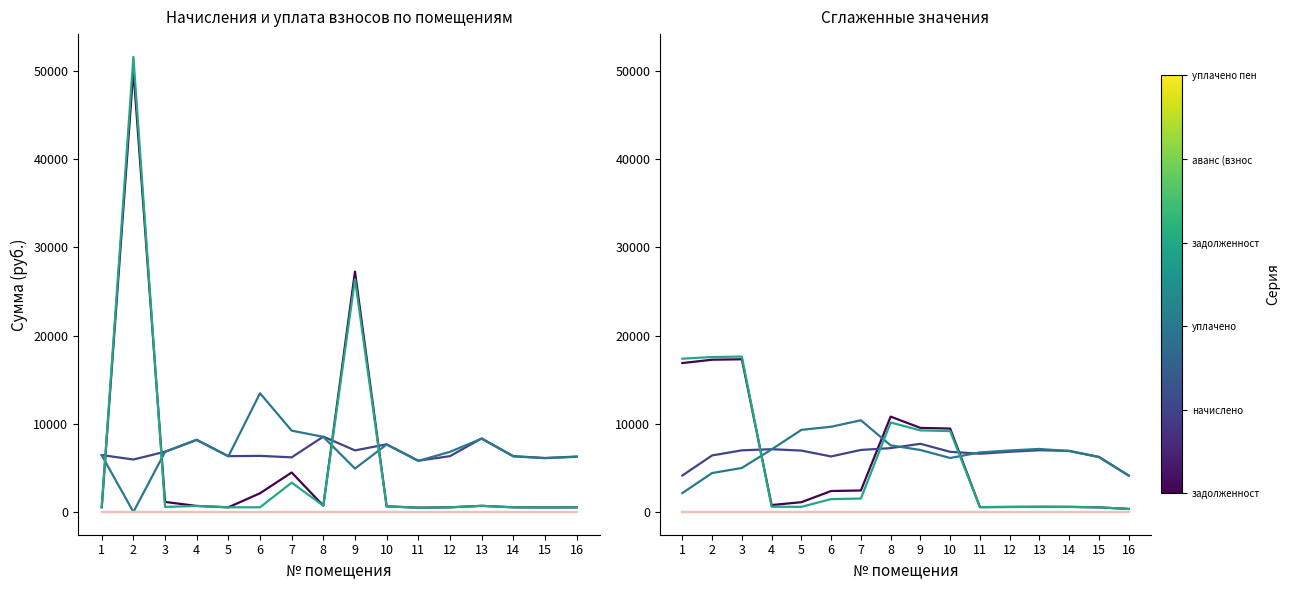

Rank the categories by задолженность (взнос) value from lowest to highest.

16, 15, 11, 12, 14, 13, 4, 5, 6, 7, 10, 9, 8, 1, 2, 3